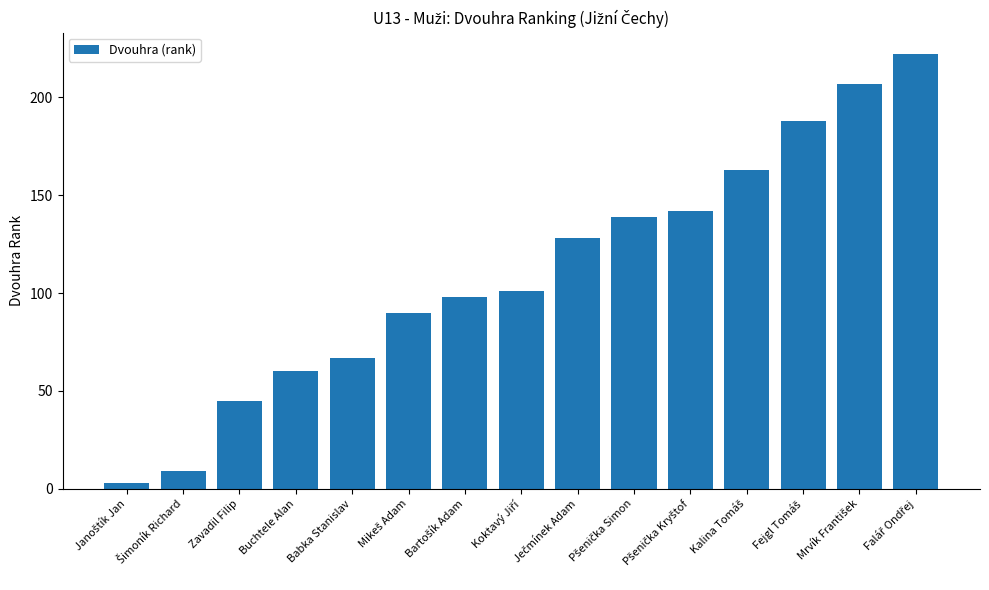

What is the difference between the maximum and minimum values?

219